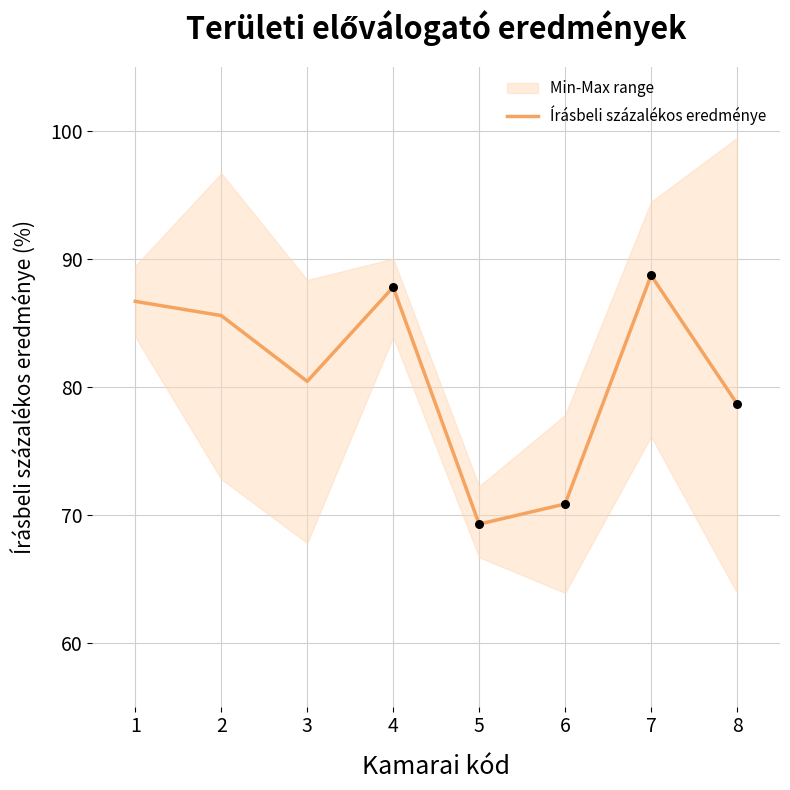

What is the highest value of the Írásbeli százalékos eredménye series?

88.7